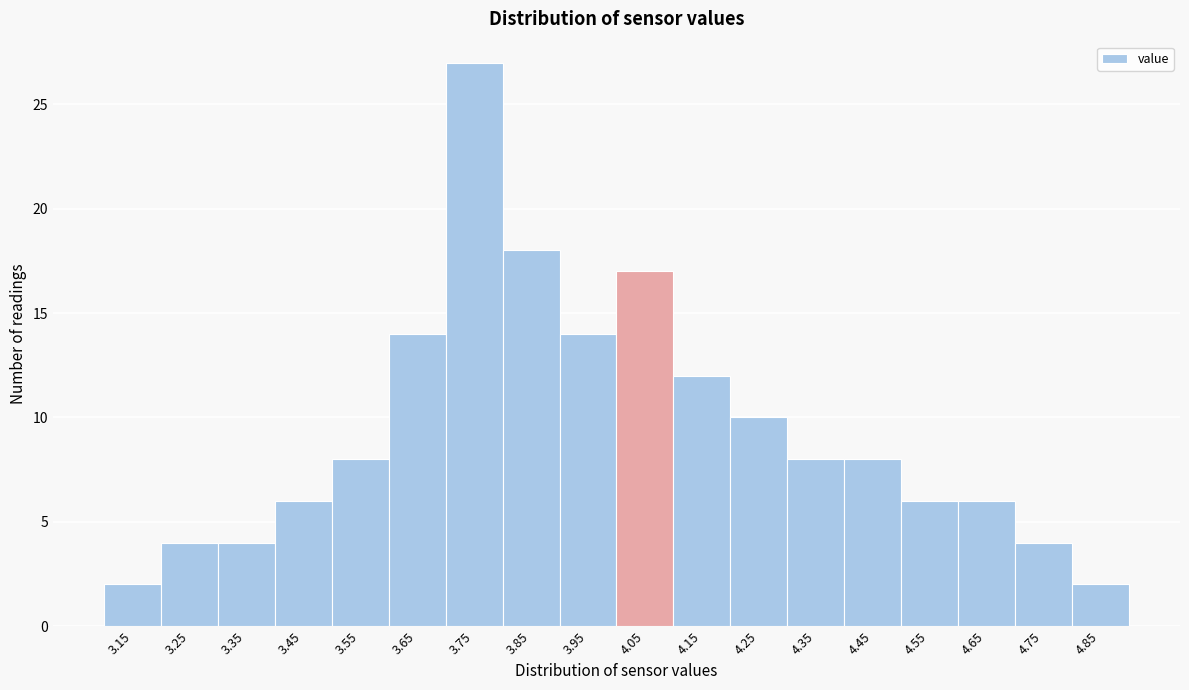

Reading left to right, what are all the values shown in this chart?

2	4	4	6	8	14	27	18	14	17	12	10	8	8	6	6	4	2